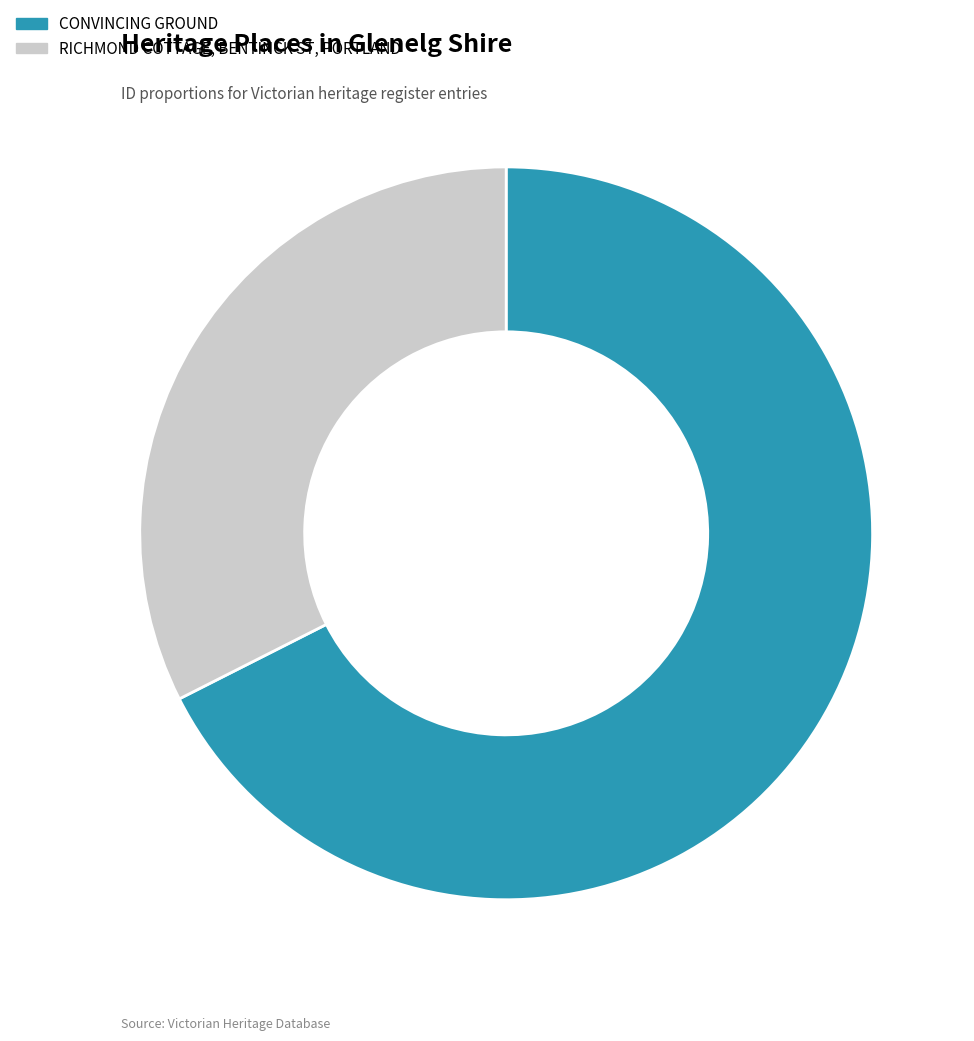

Combined, what portion of the pie is RICHMOND COTTAGE, BENTINCK ST, PORTLAND and CONVINCING GROUND?

100.0%